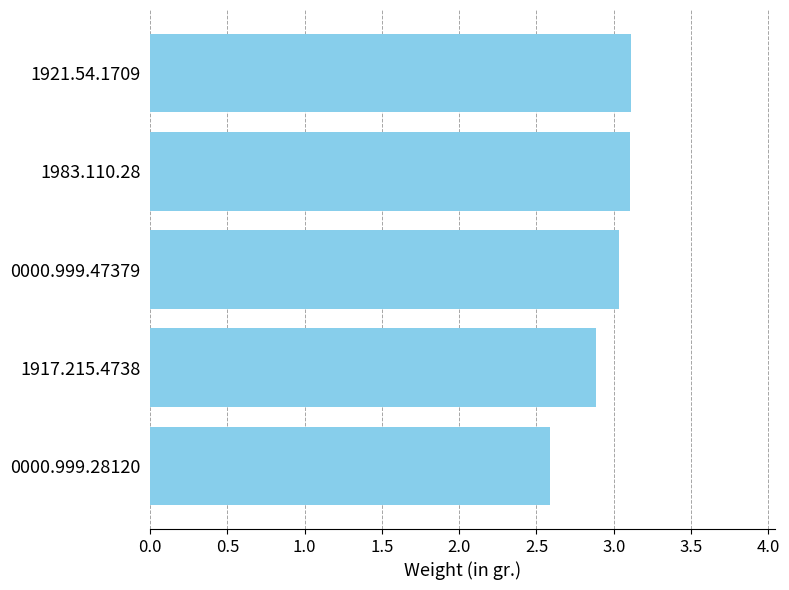

What is the sum of the values at 0000.999.47379 and 1917.215.4738?

5.9